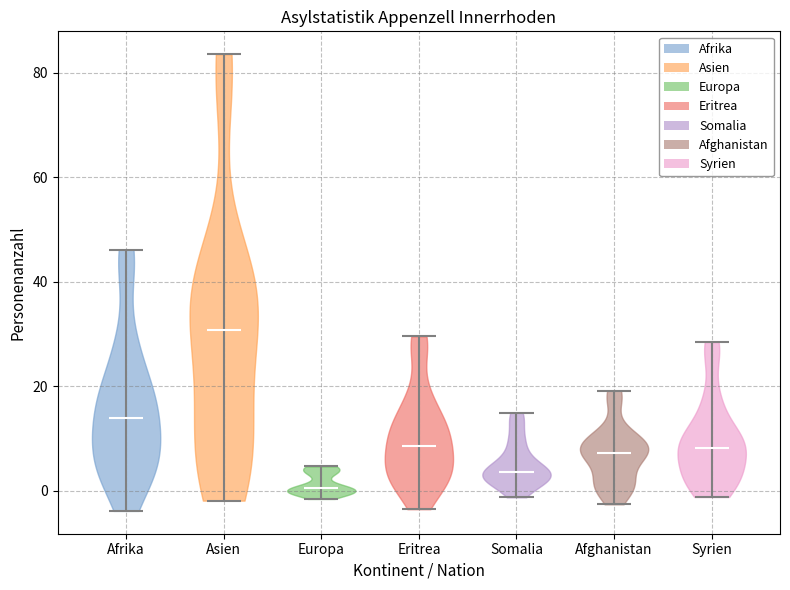

Which violin has the lowest median line?

Europa